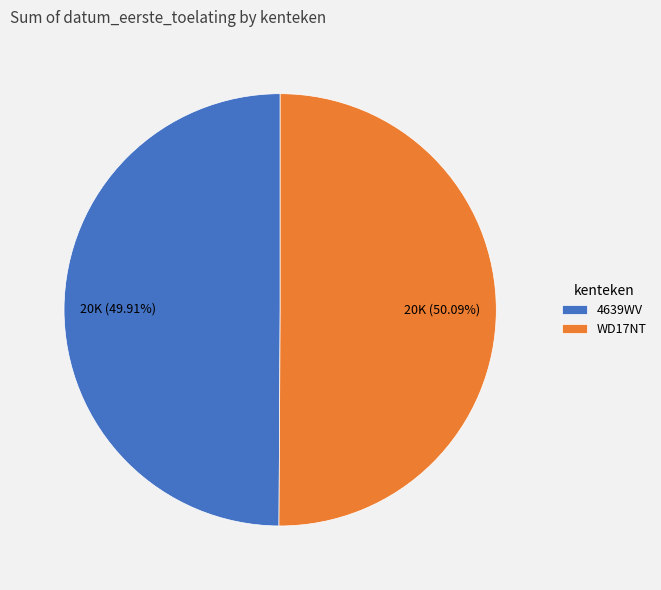

Combined, what portion of the pie is 4639WV and WD17NT?

100.0%